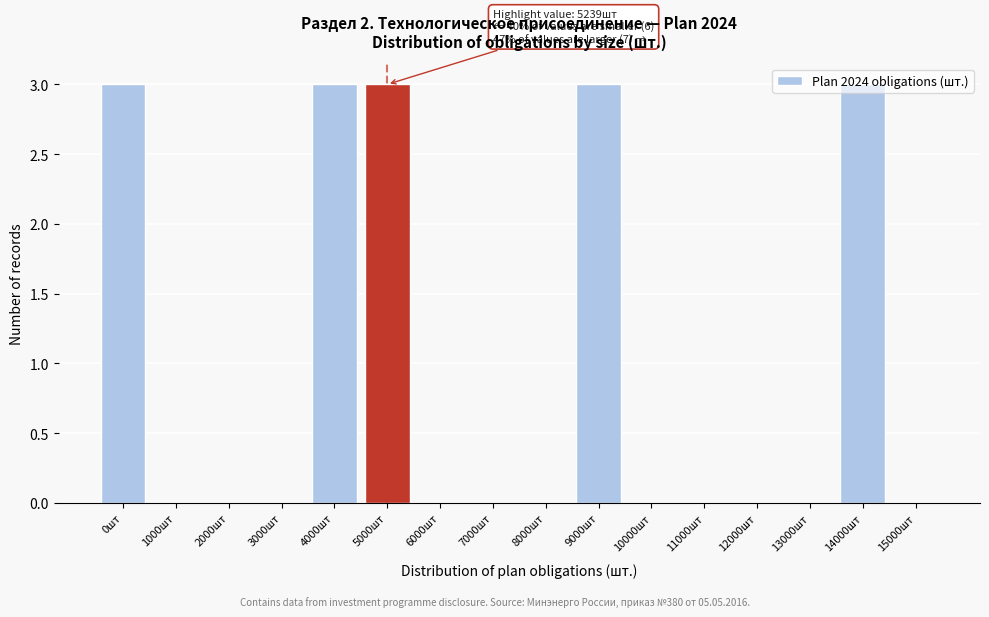

What is the greatest value displayed?

3